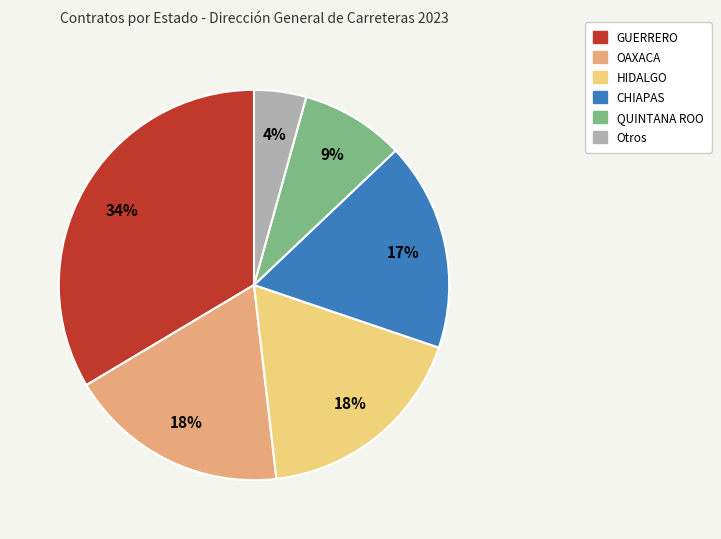

Does any single category account for the majority?

No